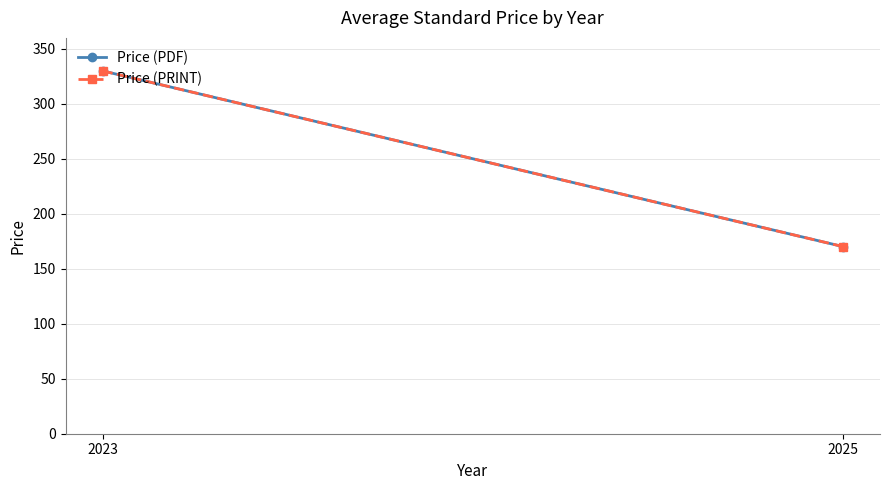

Reading left to right, transcribe all the data shown in this chart.

Price (PDF): 330.0	170.2
Price (PRINT): 330.0	170.2